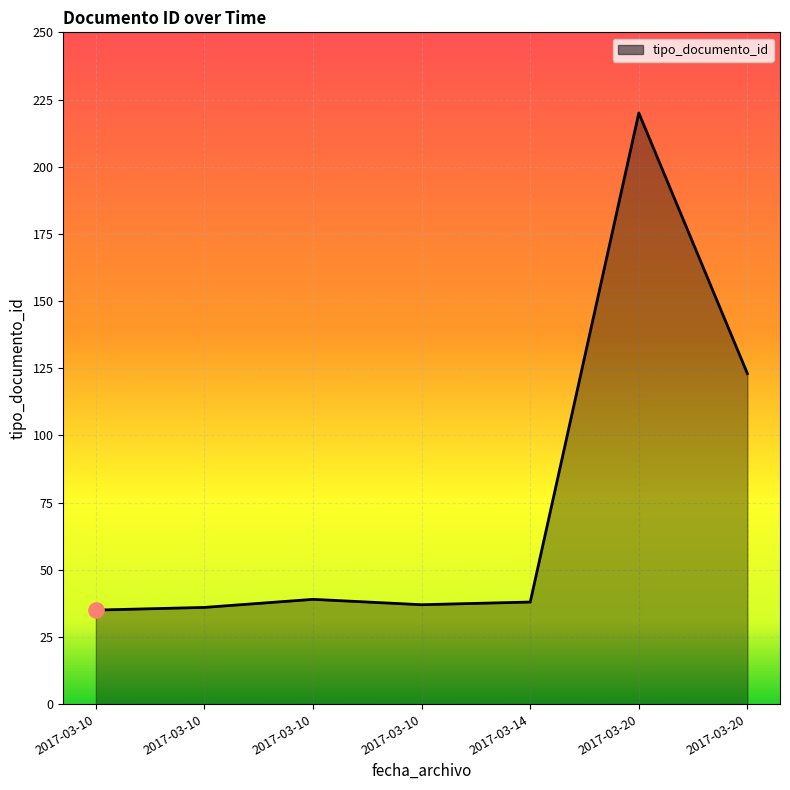

What is the change in value from 2017-03-10 to 2017-03-20?

+184